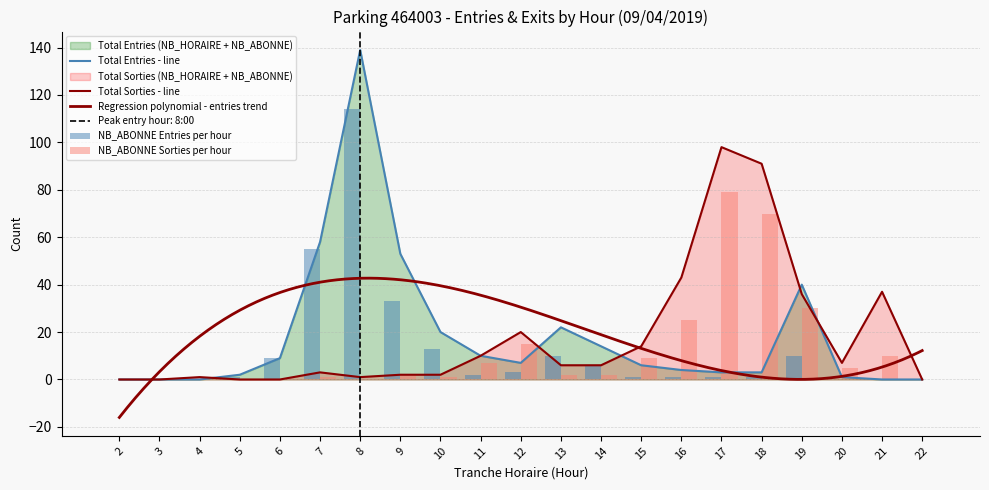

What is the difference between the second highest and minimum values in the NB_ABONNE_SORTIES series?

70